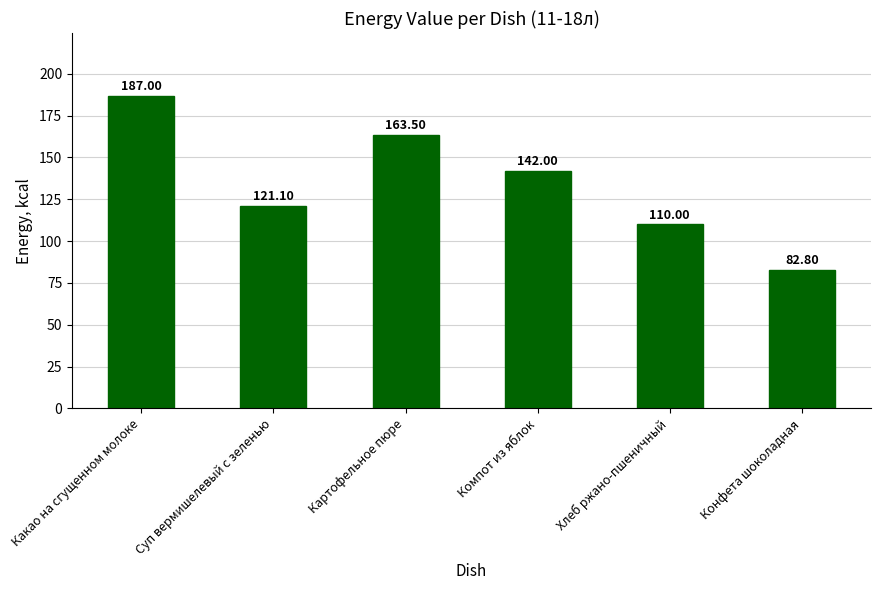

Reading left to right, what are all the values shown in this chart?

187.0	121.1	163.5	142.0	110.0	82.8